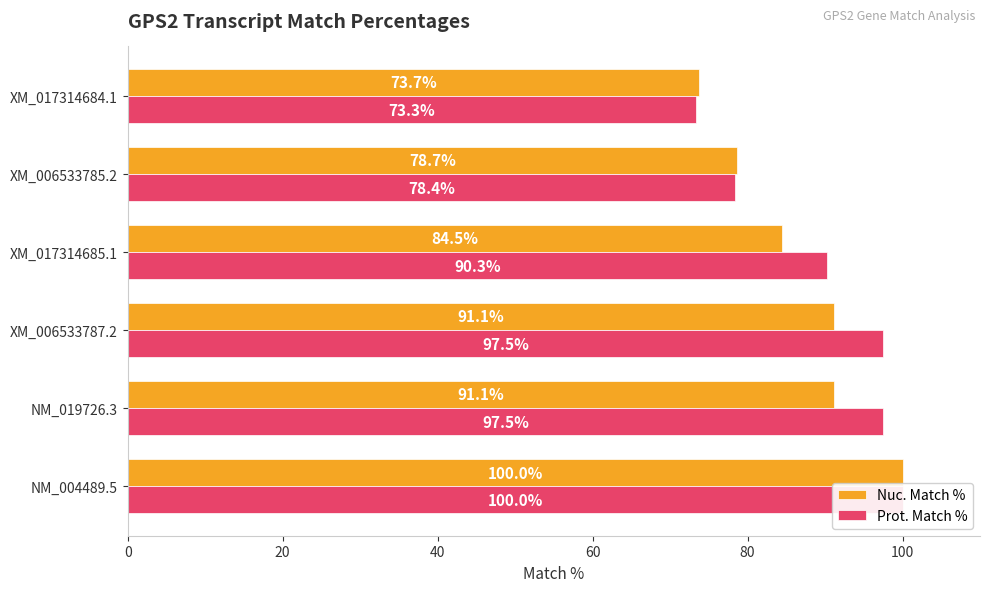

How many groups of bars are there?

6